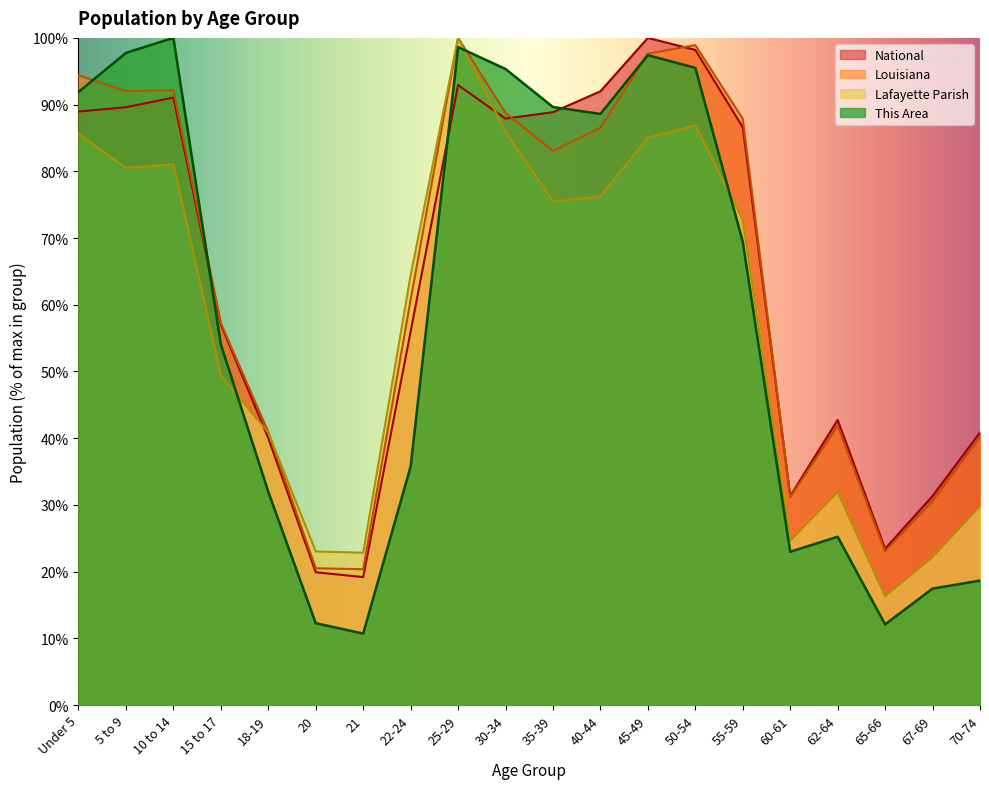

How many data points in This Area are less than 69?

10